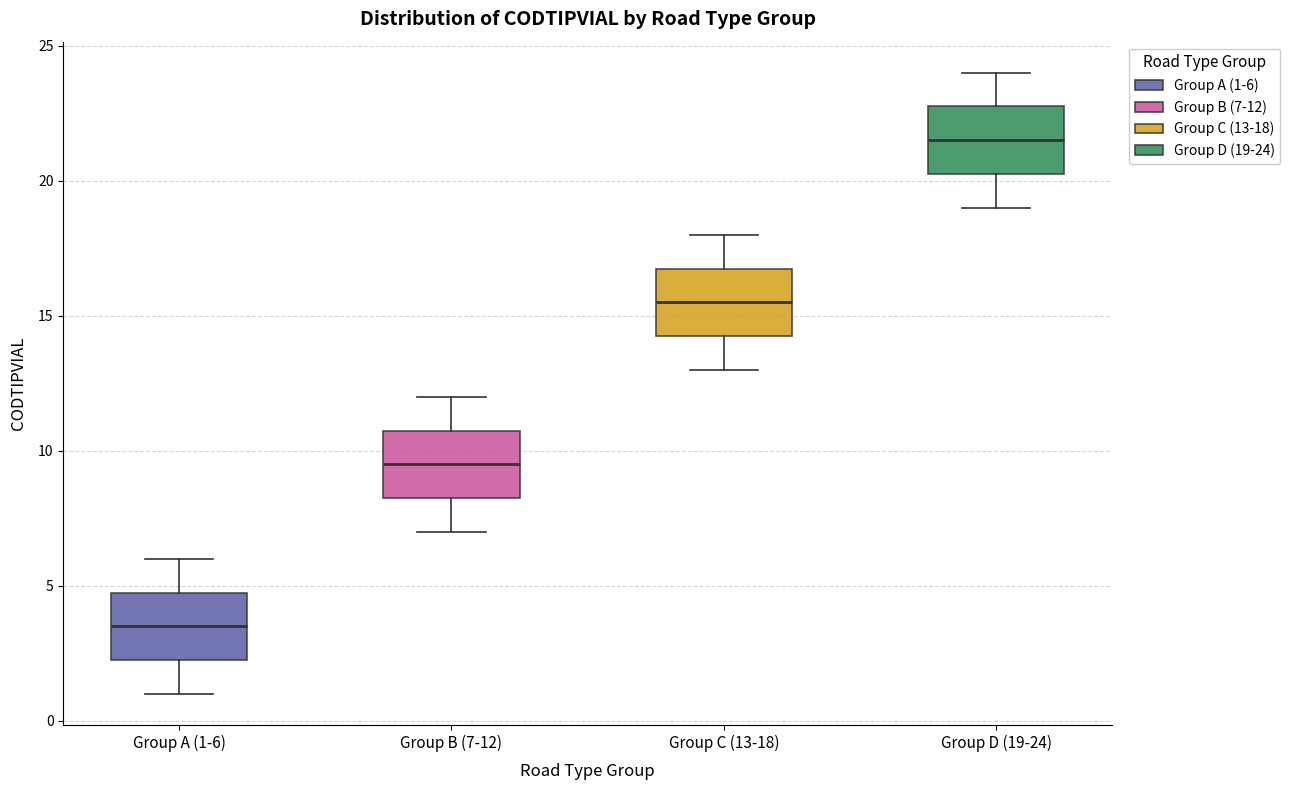

Where does the upper whisker of the box for Group B (7-12) end on the y-axis? The values are not printed on the chart, so give them approximately, as read against the axis.

12.0